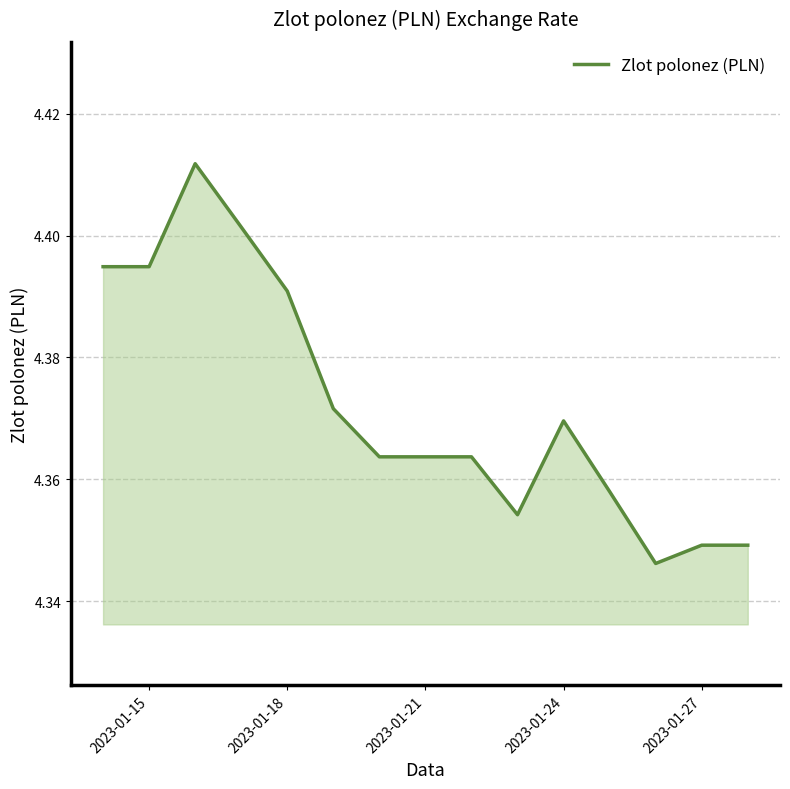

The chart shows a value of 3.1 at 2023-01-15. True or false?

False